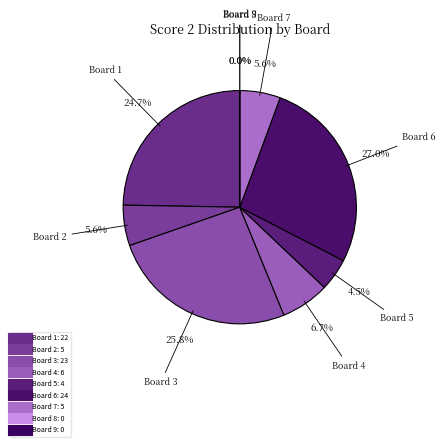

How many slices are in this pie chart?

9